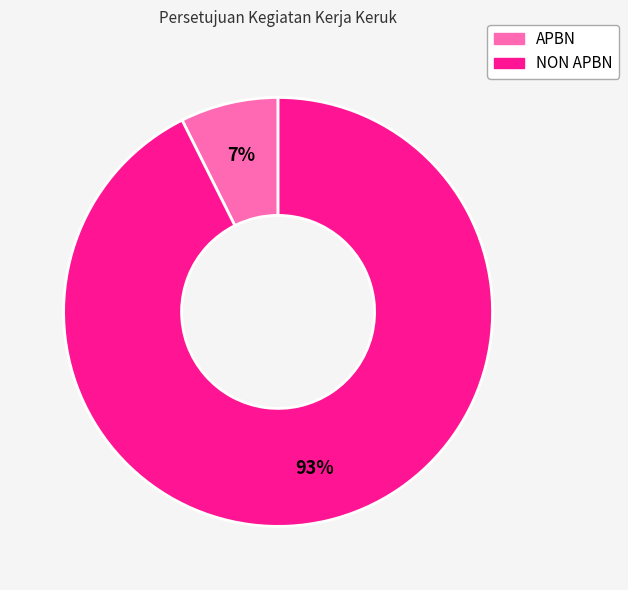

Count the number of slices in the pie.

2